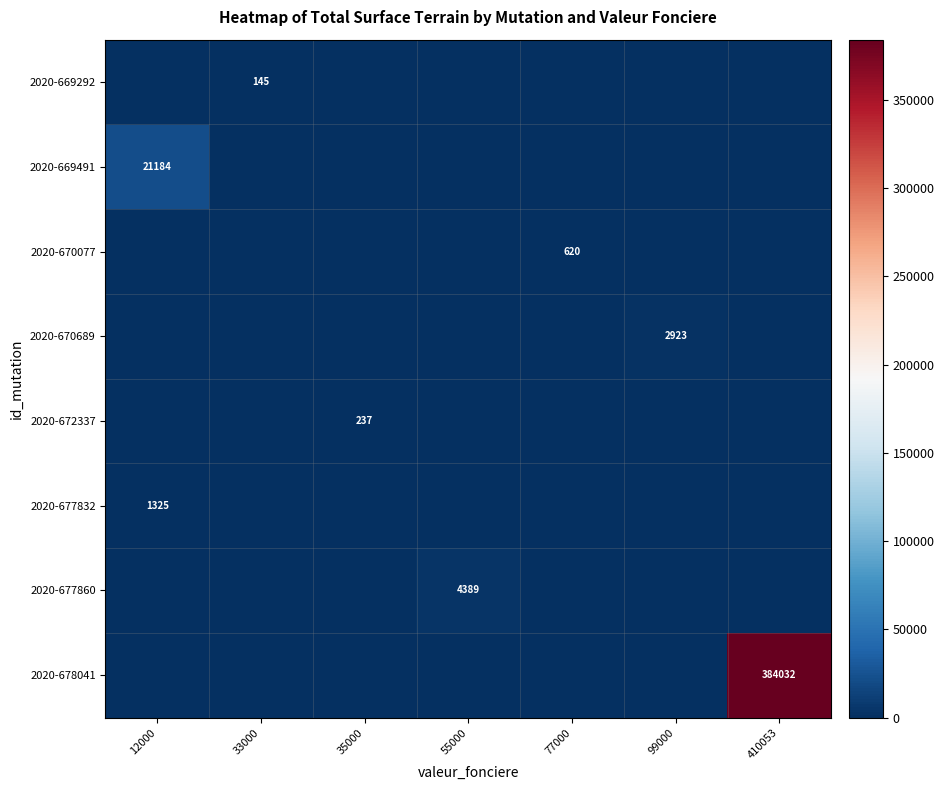

Is it true that 2020-677860 equals 7042 at 55000?

False